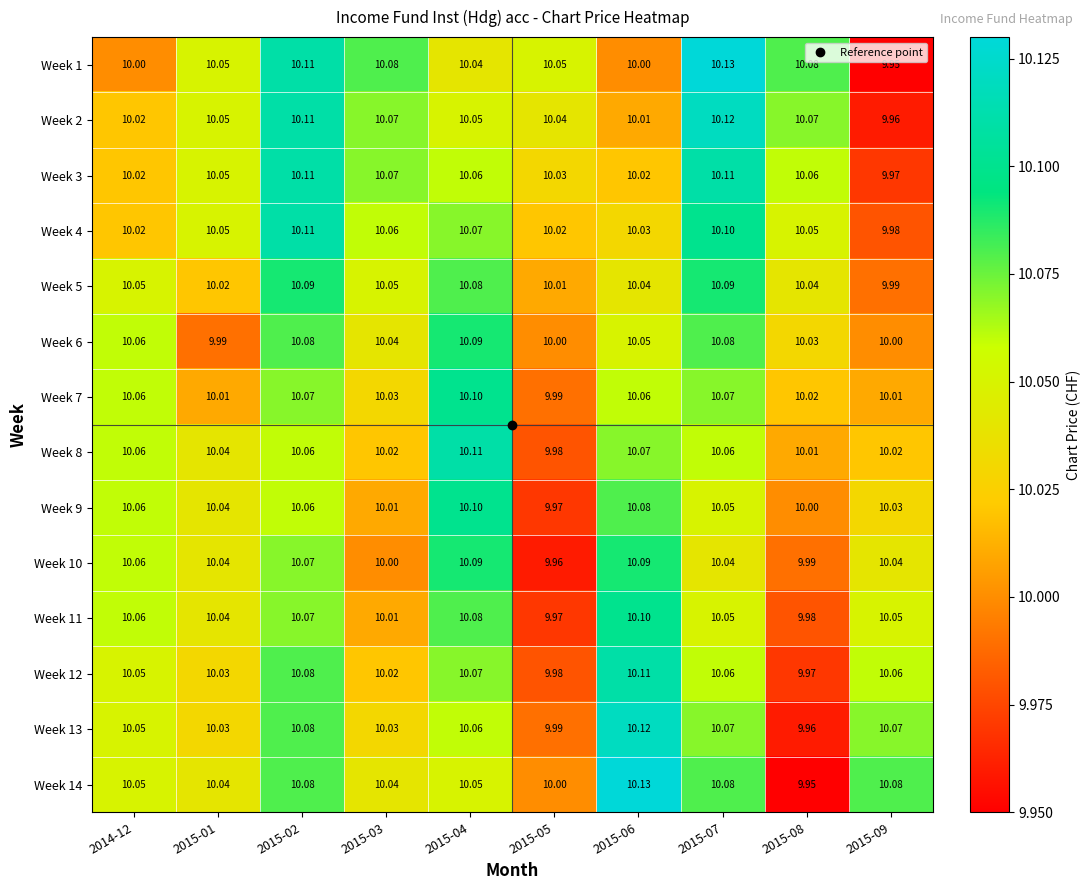

Is the value of Week 14 at 2015-01 greater than the value of Week 1 at 2015-05?

No